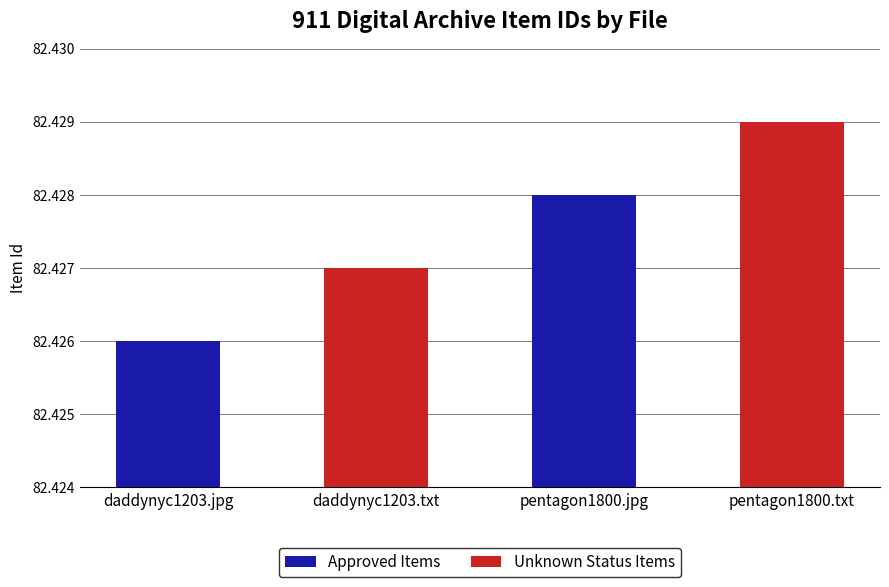

Does the chart contain any negative values?

No